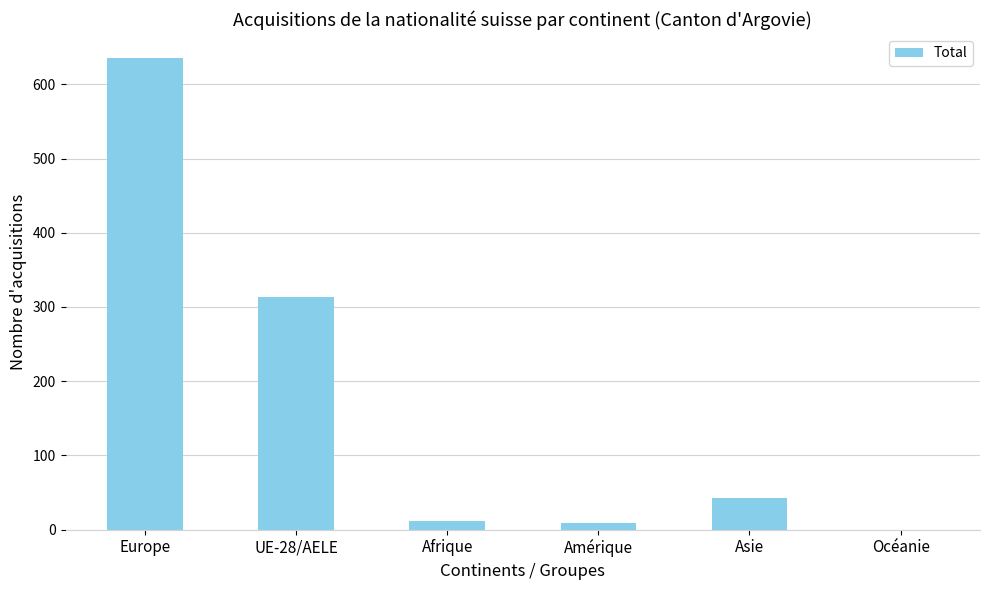

Count the number of data series in this chart.

1